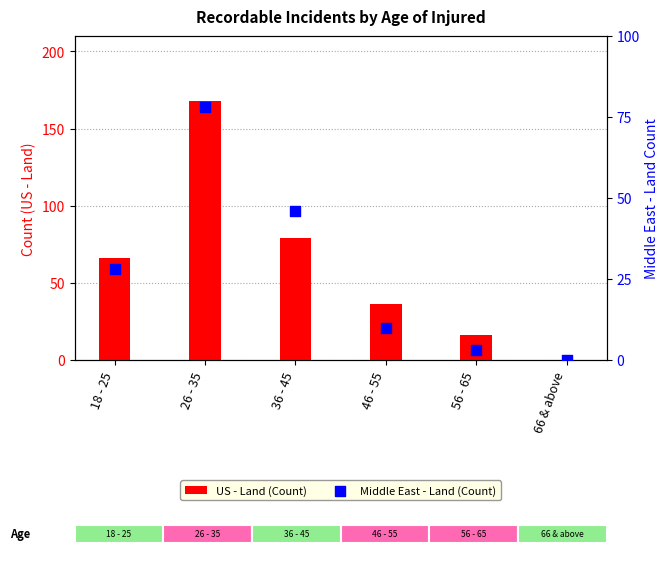

Which series has the largest total across all categories?

US - Land (Count)